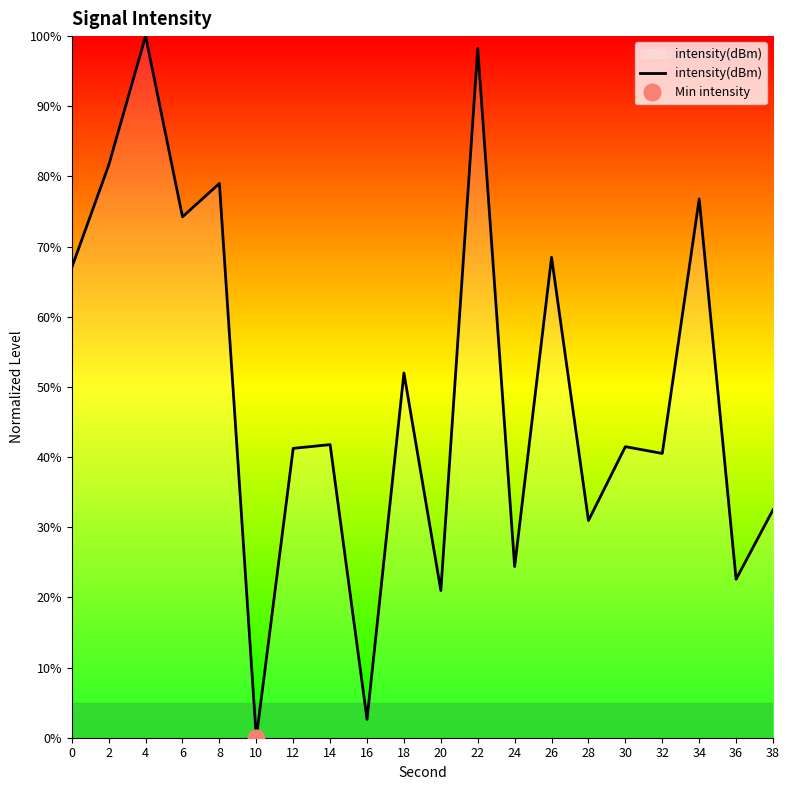

Reading right to left, extract all data points from this chart.

32.5	22.6	76.8	40.5	41.5	31.0	68.5	24.4	98.2	21.0	52.0	2.6	41.8	41.2	0.0	79.0	74.2	100.0	81.6	67.0